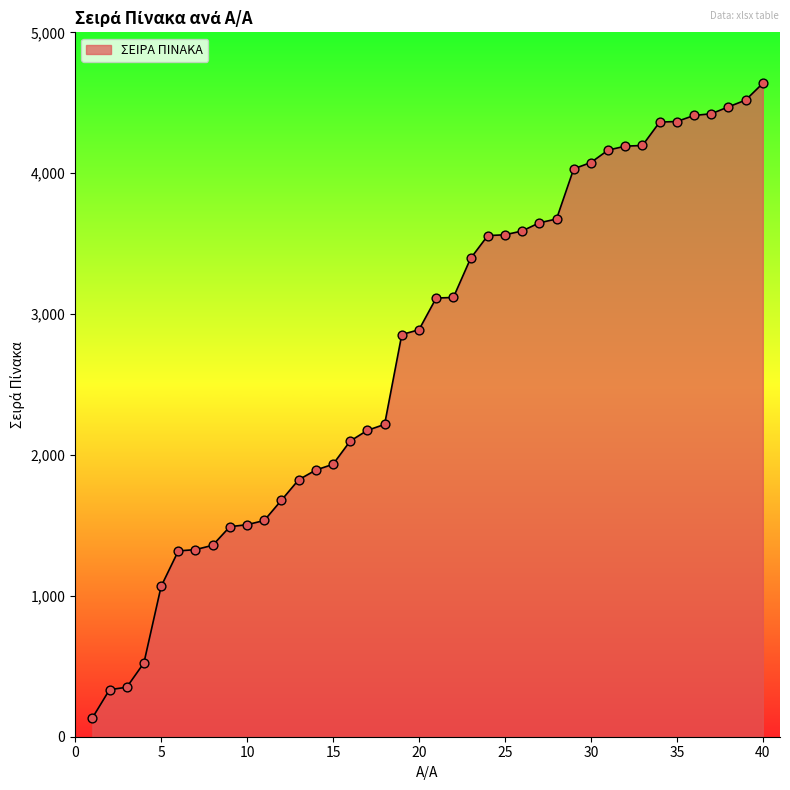

What is the greatest value displayed?

4638